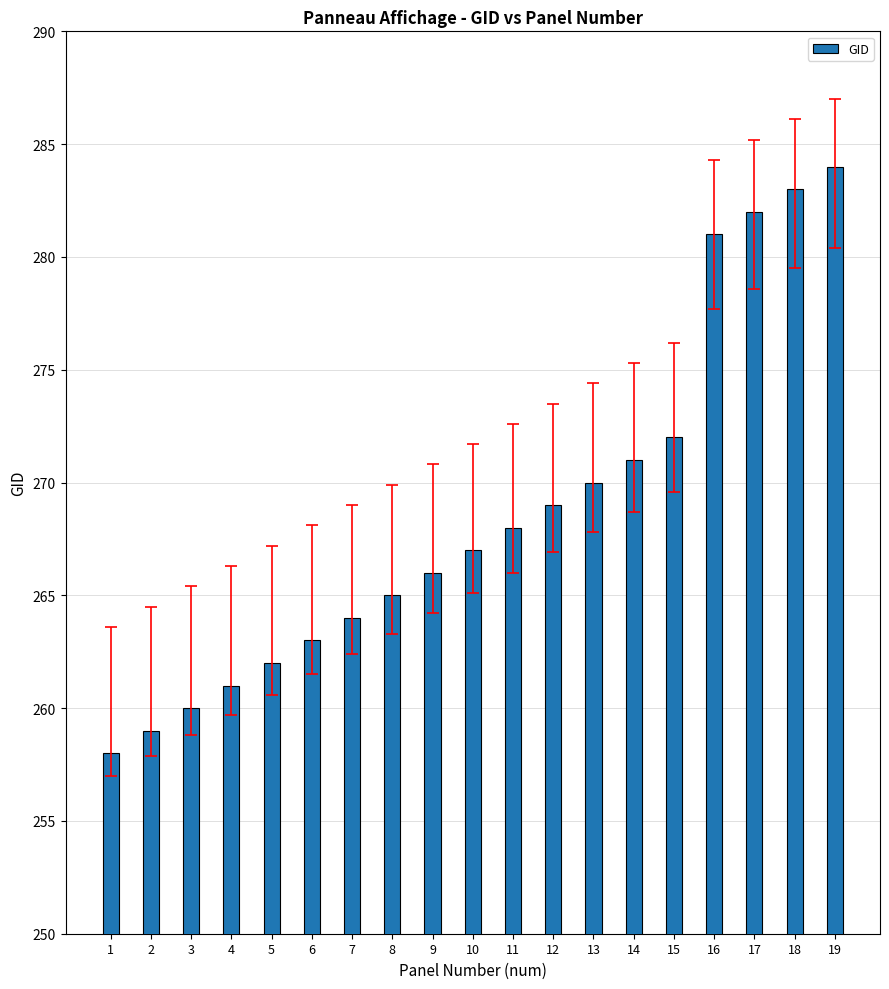

Does the chart contain any negative values?

No